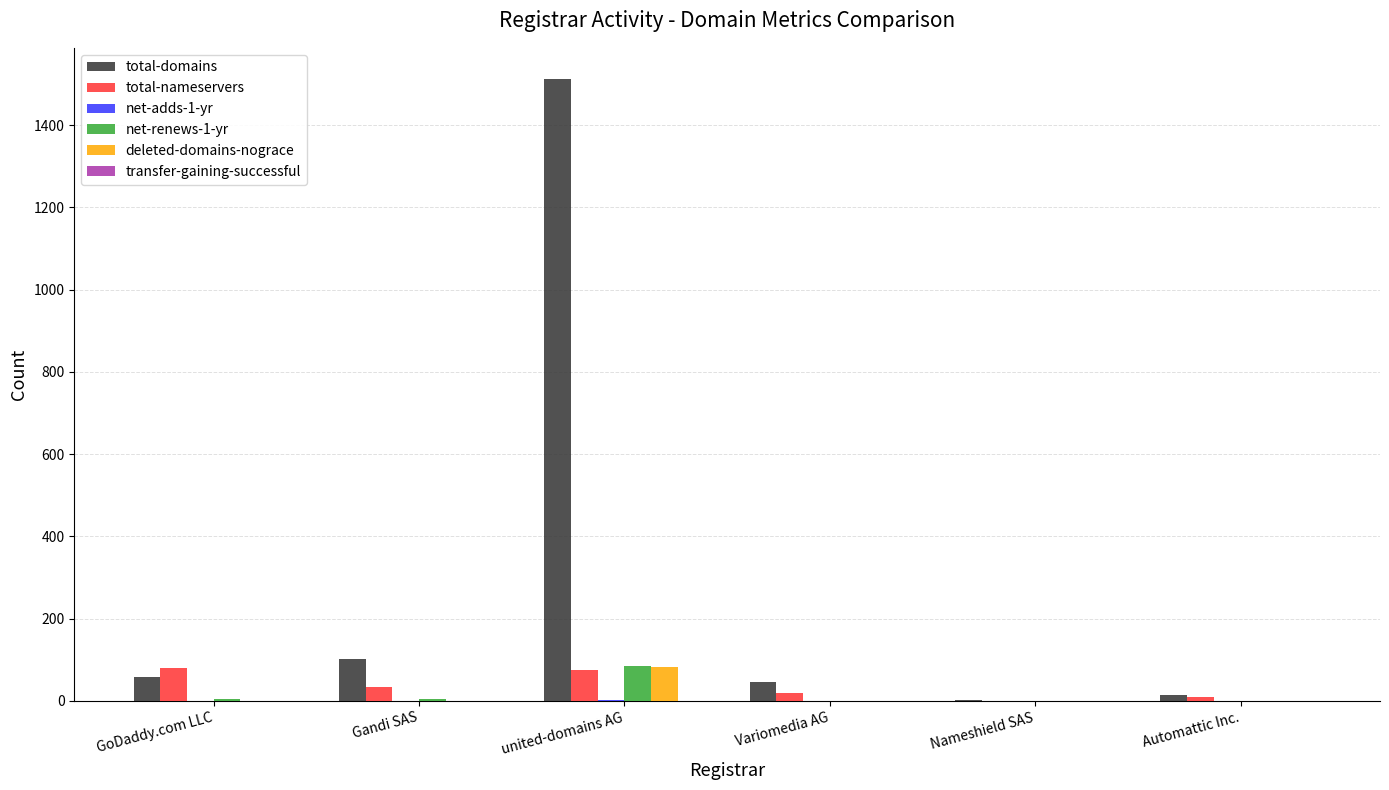

Is it true that total-domains equals 1512 at united-domains AG?

True